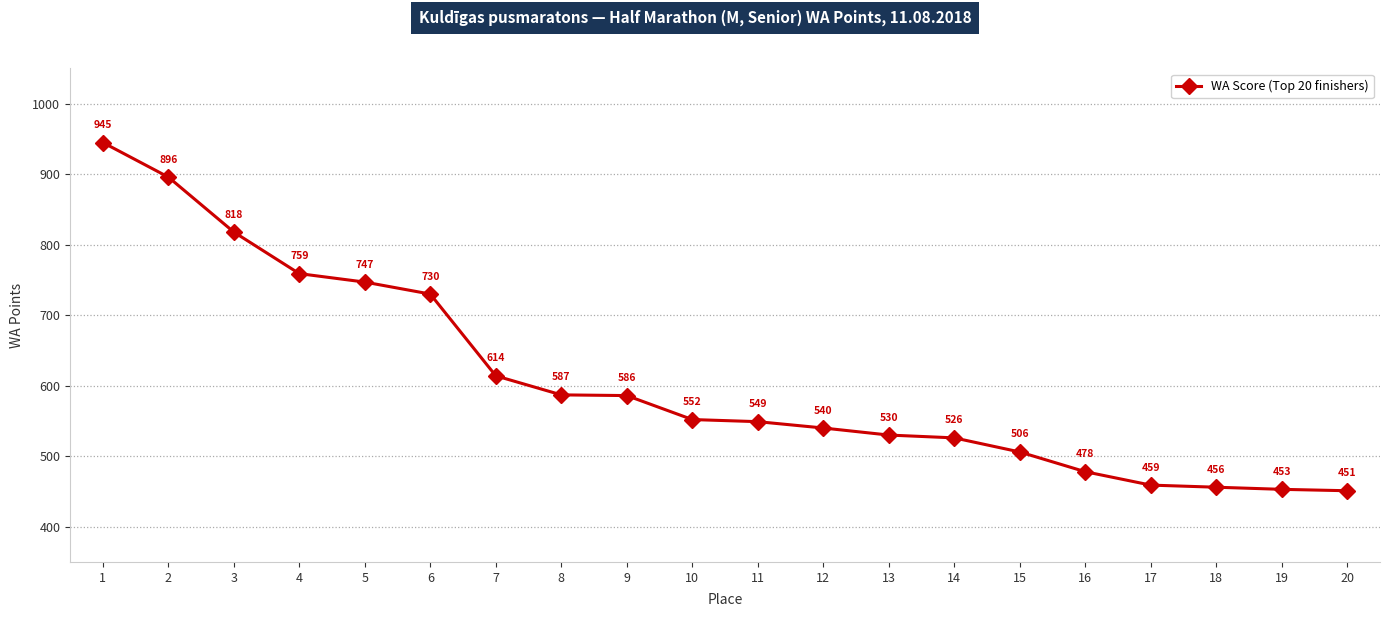

What is the change in value from 6 to 13?

-200